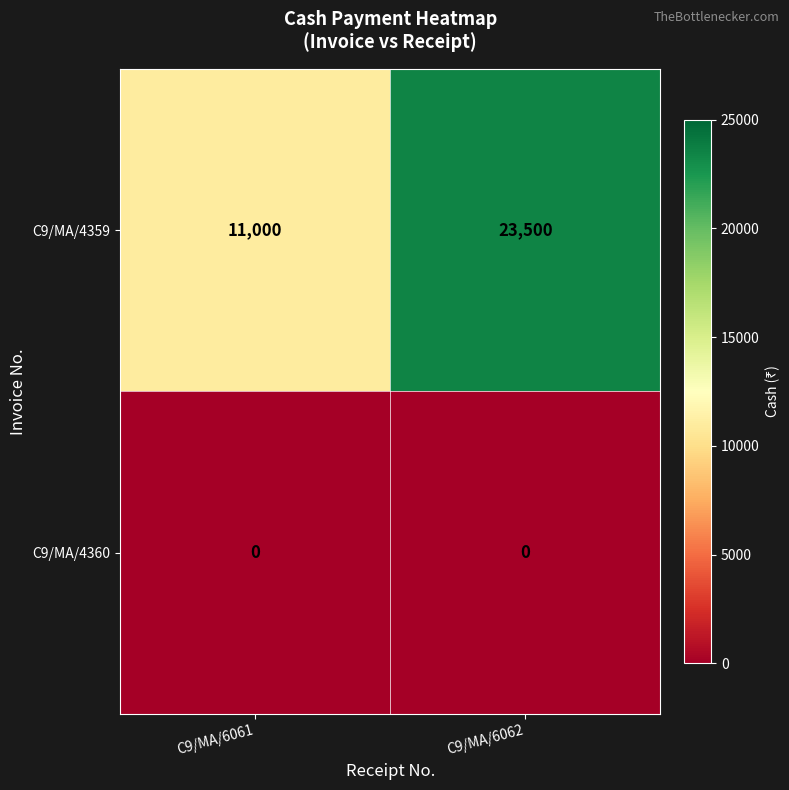

Rank the series by their maximum value, from lowest to highest.

C9/MA/4360, C9/MA/4359